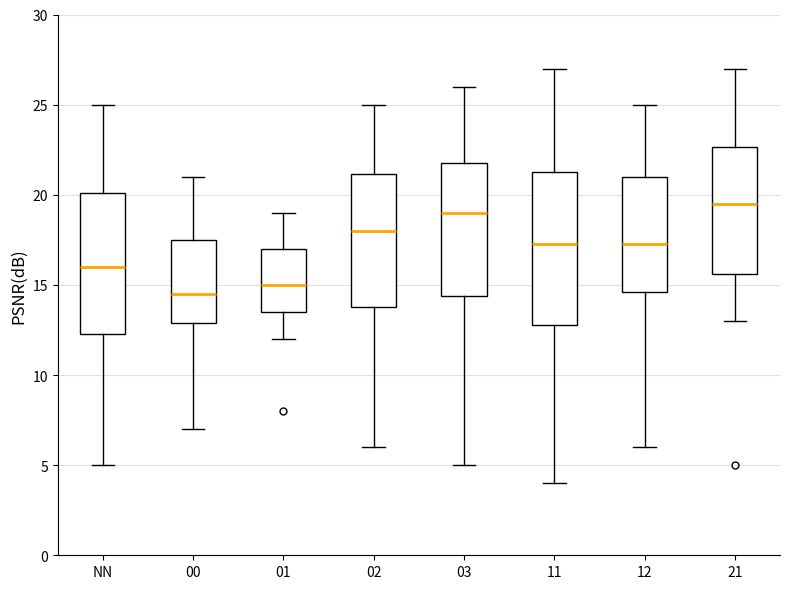

Which box's median line is the lowest?

00